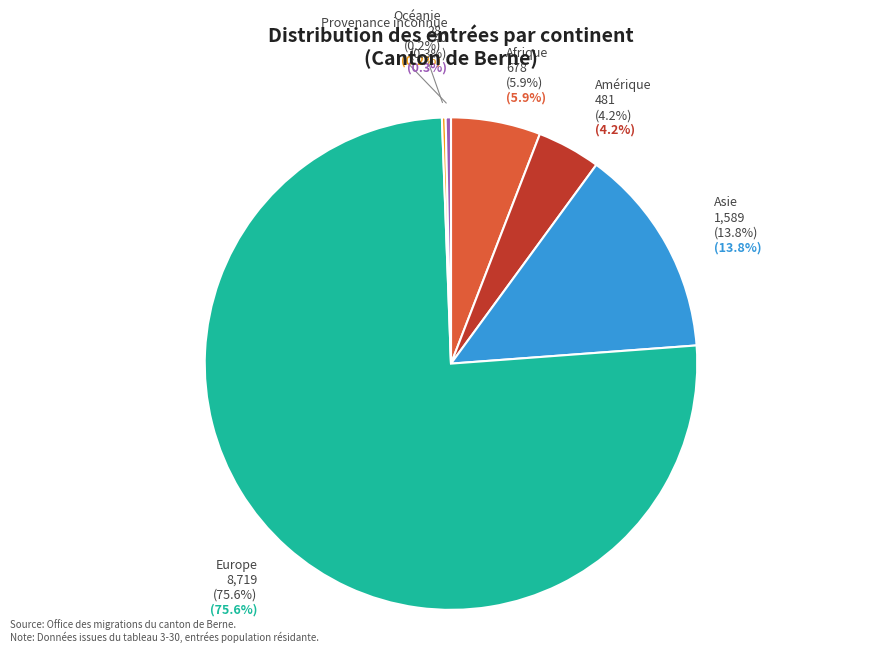

Combined, do Asie and Afrique account for over 50%?

No